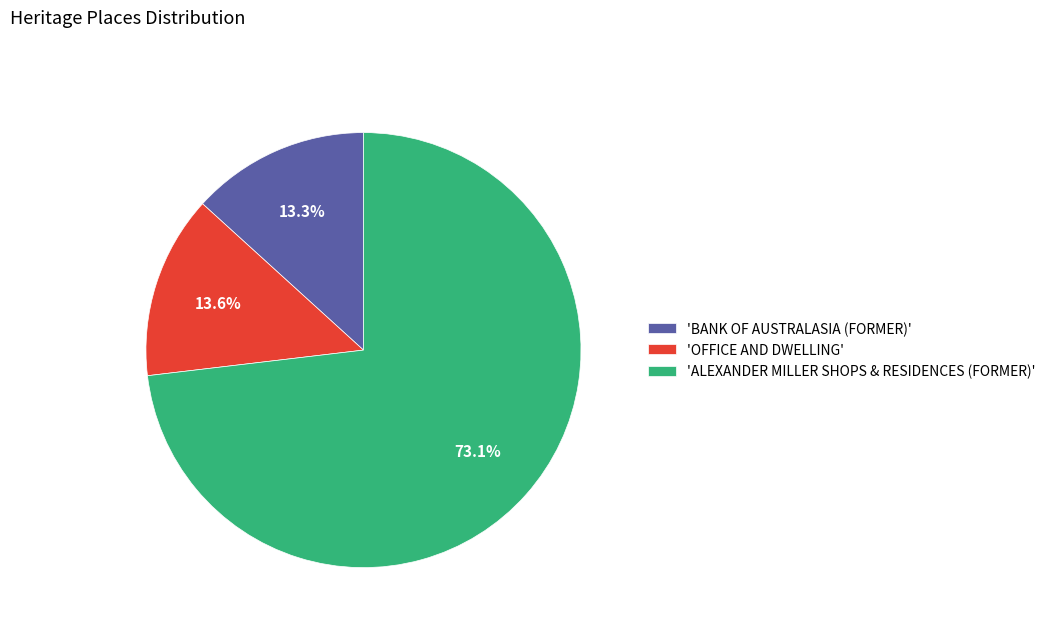

Between 'BANK OF AUSTRALASIA (FORMER)' and 'ALEXANDER MILLER SHOPS & RESIDENCES (FORMER)', which is larger?

'ALEXANDER MILLER SHOPS & RESIDENCES (FORMER)'